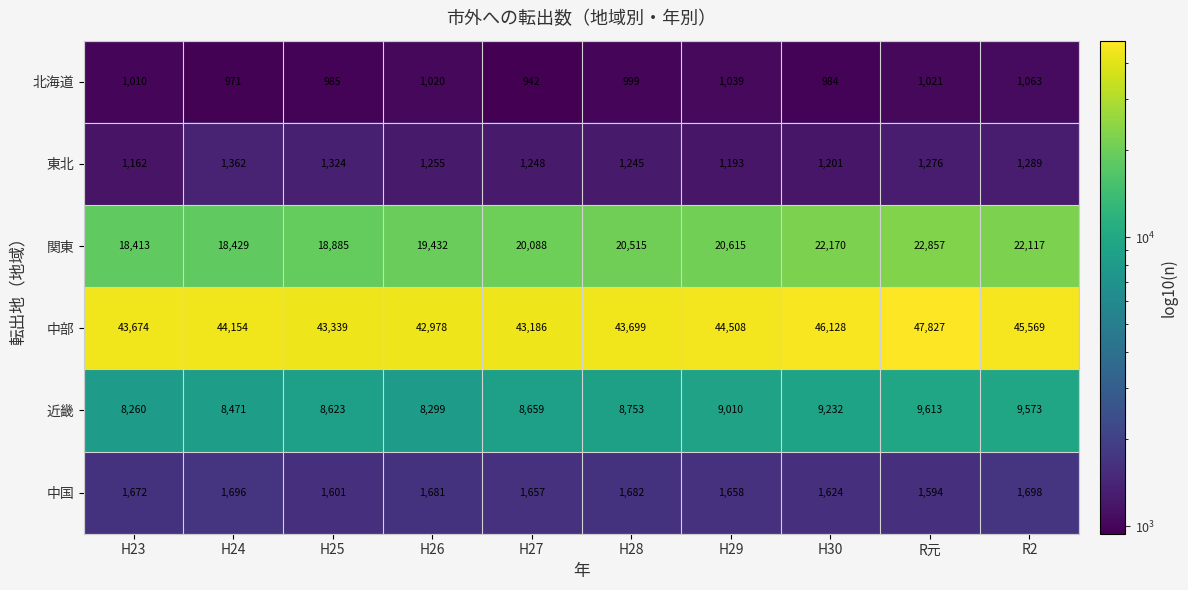

What is the difference between the highest and lowest values at H25?

42354